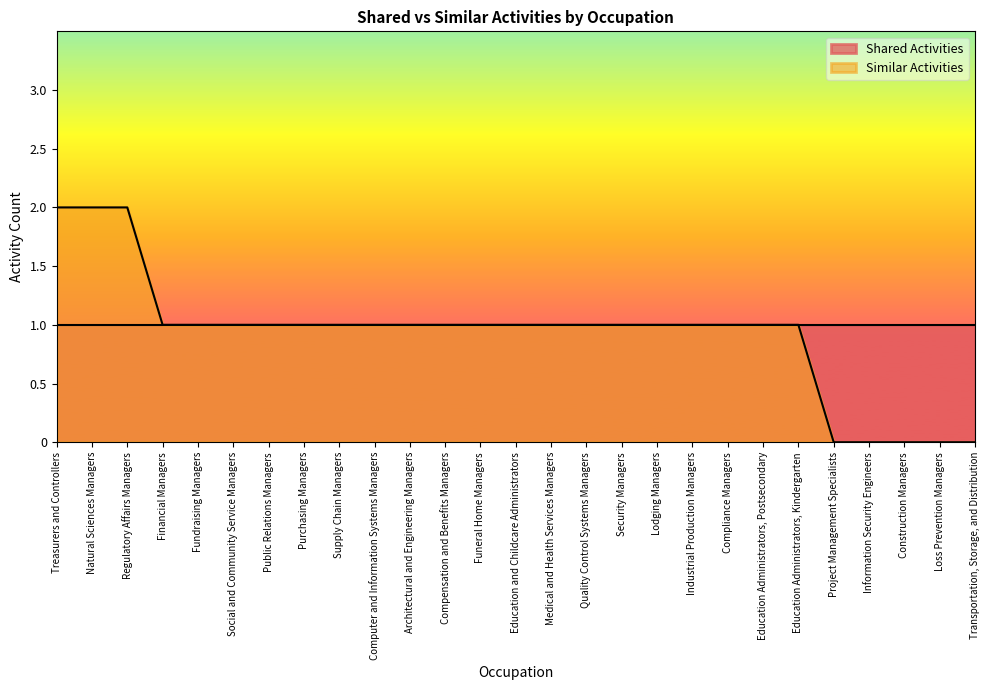

Reading right to left, extract all data points from this chart.

0	0	0	0	0	1	1	1	1	1	1	1	1	1	1	1	1	1	1	1	1	1	1	1	2	2	2